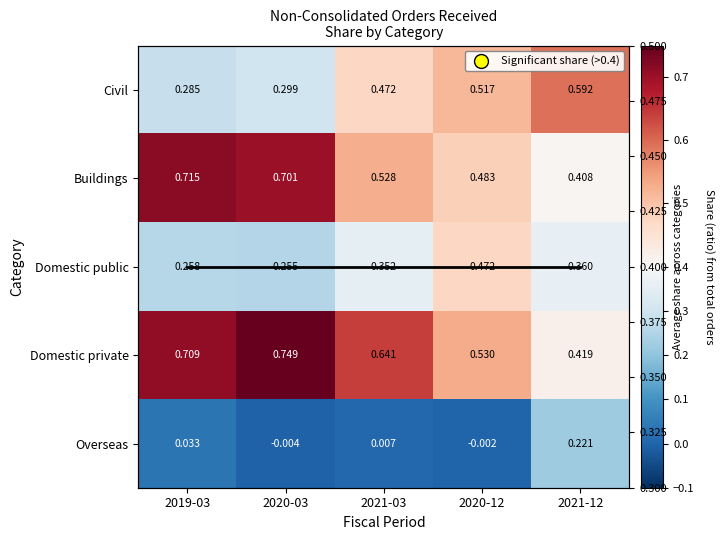

What is the difference between the second highest and minimum values in the Domestic public series?

0.1